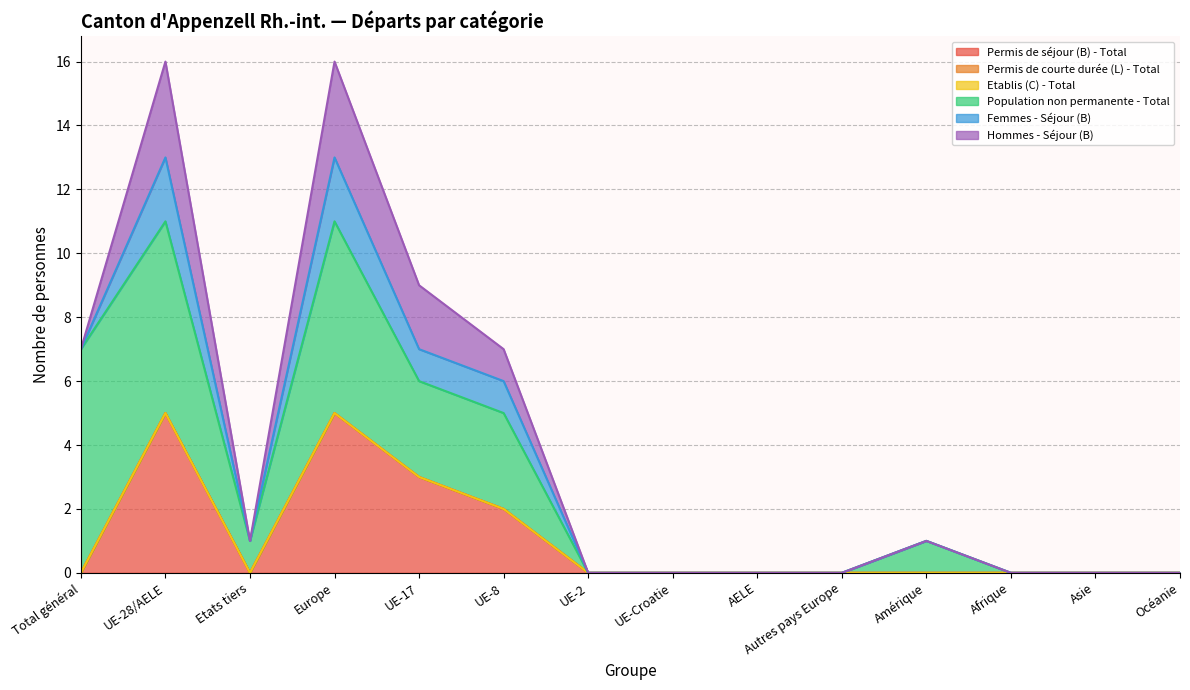

Does the chart have visible grid lines?

Yes